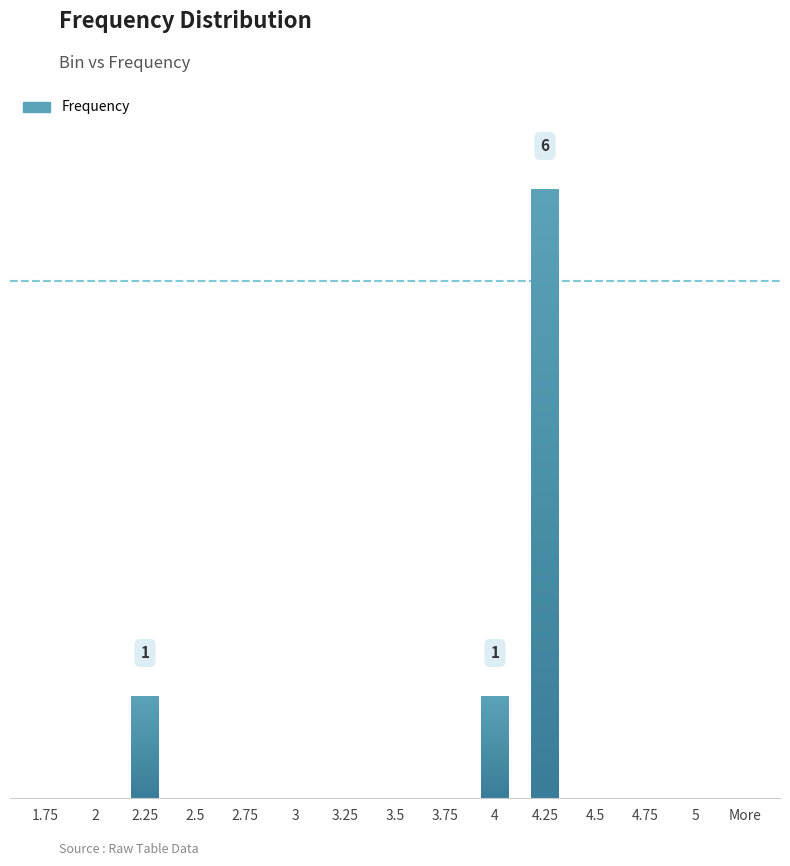

True or false: the data shows 0 at 5.

True